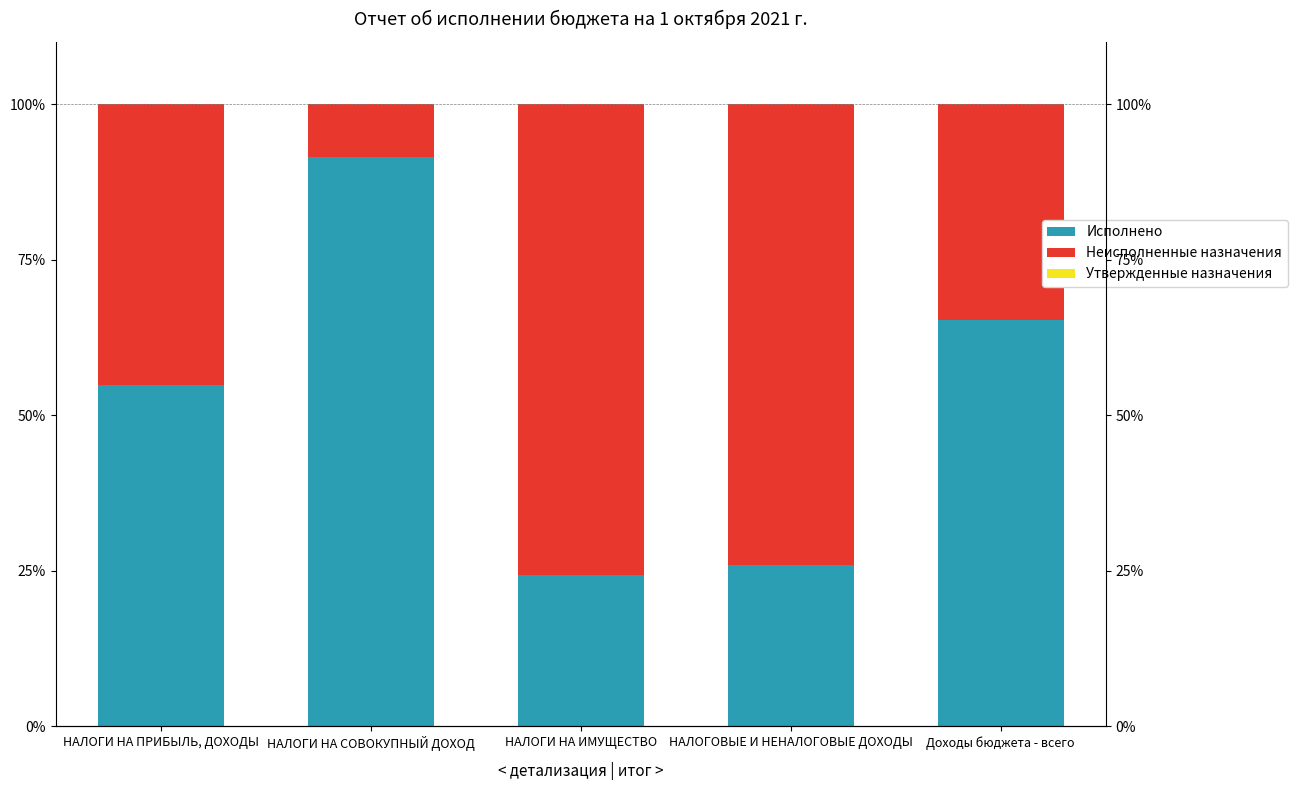

True or false: Неисполненные назначения has a value of 14.3 at НАЛОГИ НА СОВОКУПНЫЙ ДОХОД.

False